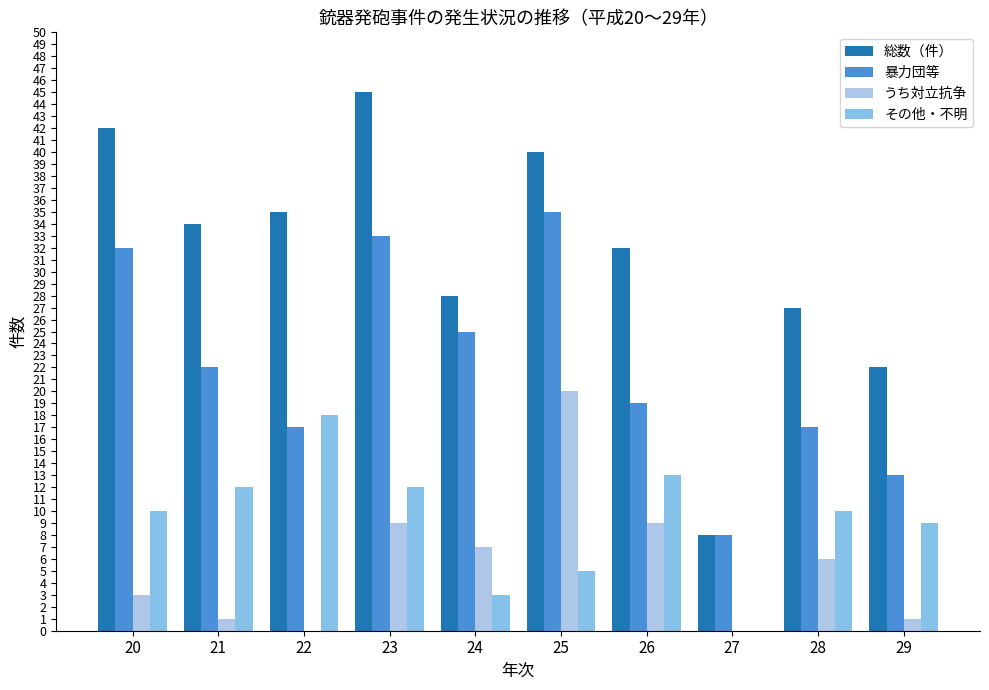

At which label is 暴力団等 closest to 21?

21